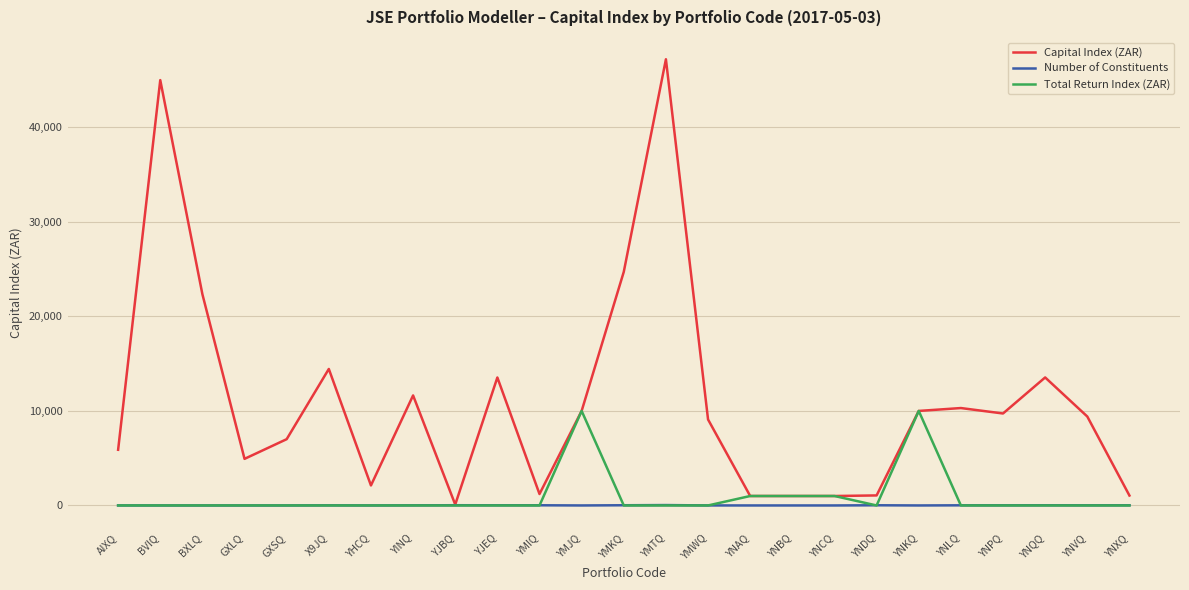

True or false: Number of Constituents has more than 2 points higher than both neighbors.

True